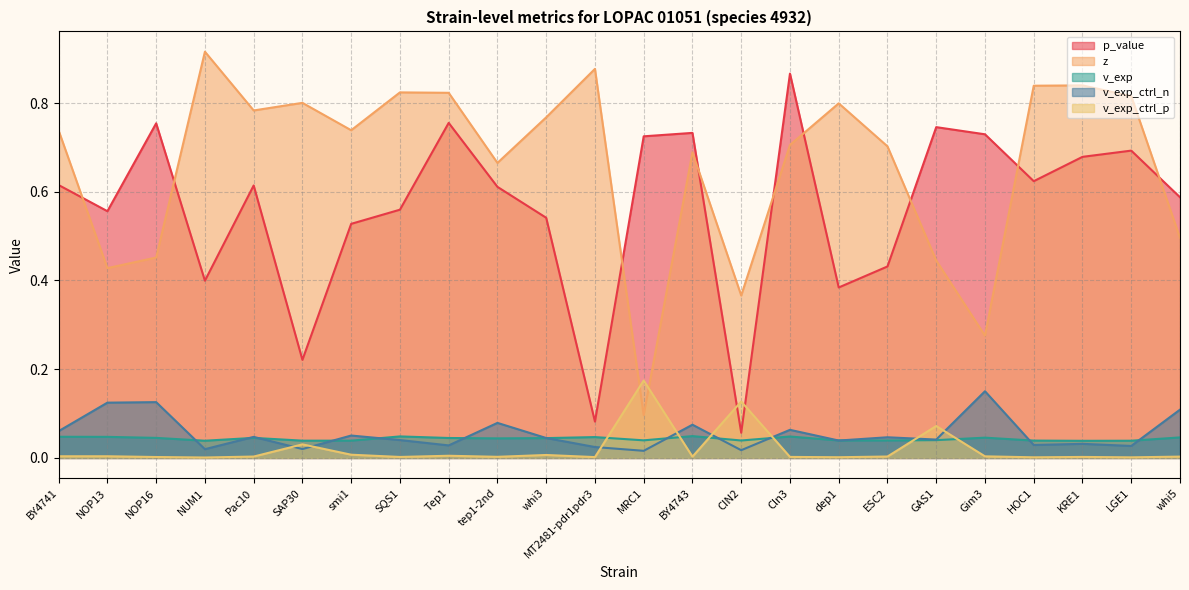

Reading left to right, list all the values displayed in this chart.

p_value: BY4741=0.6	NOP13=0.6	NOP16=0.8	NUM1=0.4	Pac10=0.6	SAP30=0.2	smi1=0.5	SQS1=0.6	Tep1=0.8	tep1-2nd=0.6	whi3=0.5	MT2481-pdr1pdr3=0.1	MRC1=0.7	BY4743=0.7	CIN2=0.1	Cln3=0.9	dep1=0.4	ESC2=0.4	GAS1=0.7	Gim3=0.7	HOC1=0.6	KRE1=0.7	LGE1=0.7	whi5=0.6
z: BY4741=0.7	NOP13=0.4	NOP16=0.5	NUM1=0.9	Pac10=0.8	SAP30=0.8	smi1=0.7	SQS1=0.8	Tep1=0.8	tep1-2nd=0.7	whi3=0.8	MT2481-pdr1pdr3=0.9	MRC1=0.1	BY4743=0.7	CIN2=0.4	Cln3=0.7	dep1=0.8	ESC2=0.7	GAS1=0.4	Gim3=0.3	HOC1=0.8	KRE1=0.8	LGE1=0.8	whi5=0.5
v_exp: BY4741=0.0	NOP13=0.0	NOP16=0.0	NUM1=0.0	Pac10=0.0	SAP30=0.0	smi1=0.0	SQS1=0.0	Tep1=0.0	tep1-2nd=0.0	whi3=0.0	MT2481-pdr1pdr3=0.0	MRC1=0.0	BY4743=0.0	CIN2=0.0	Cln3=0.0	dep1=0.0	ESC2=0.0	GAS1=0.0	Gim3=0.0	HOC1=0.0	KRE1=0.0	LGE1=0.0	whi5=0.0
v_exp_ctrl_n: BY4741=0.1	NOP13=0.1	NOP16=0.1	NUM1=0.0	Pac10=0.0	SAP30=0.0	smi1=0.1	SQS1=0.0	Tep1=0.0	tep1-2nd=0.1	whi3=0.0	MT2481-pdr1pdr3=0.0	MRC1=0.0	BY4743=0.1	CIN2=0.0	Cln3=0.1	dep1=0.0	ESC2=0.0	GAS1=0.0	Gim3=0.2	HOC1=0.0	KRE1=0.0	LGE1=0.0	whi5=0.1
v_exp_ctrl_p: BY4741=0.0	NOP13=0.0	NOP16=0.0	NUM1=0.0	Pac10=0.0	SAP30=0.0	smi1=0.0	SQS1=0.0	Tep1=0.0	tep1-2nd=0.0	whi3=0.0	MT2481-pdr1pdr3=0.0	MRC1=0.2	BY4743=0.0	CIN2=0.1	Cln3=0.0	dep1=0.0	ESC2=0.0	GAS1=0.1	Gim3=0.0	HOC1=0.0	KRE1=0.0	LGE1=0.0	whi5=0.0